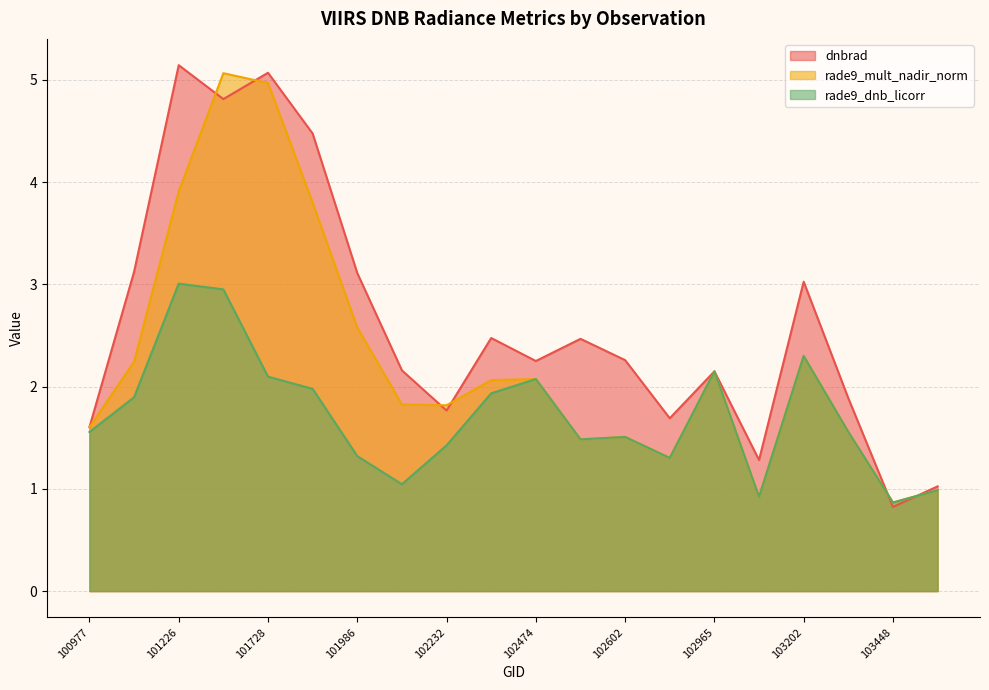

True or false: rade9_mult_nadir_norm and rade9_dnb_licorr intersect in this chart.

False